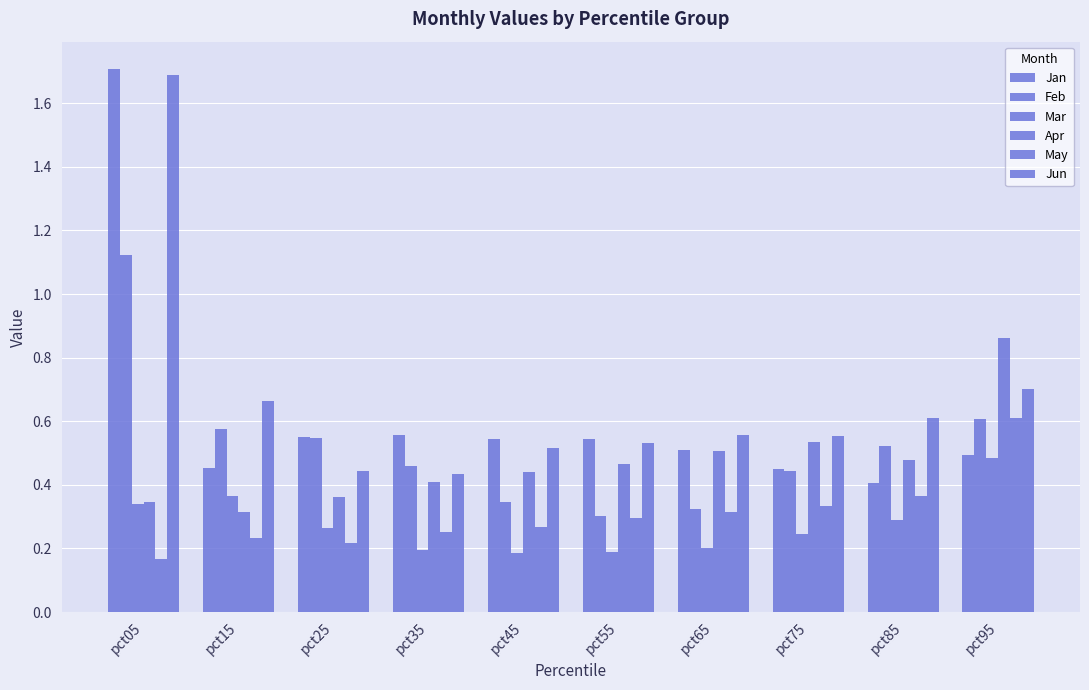

How many bars are there in each group?

6